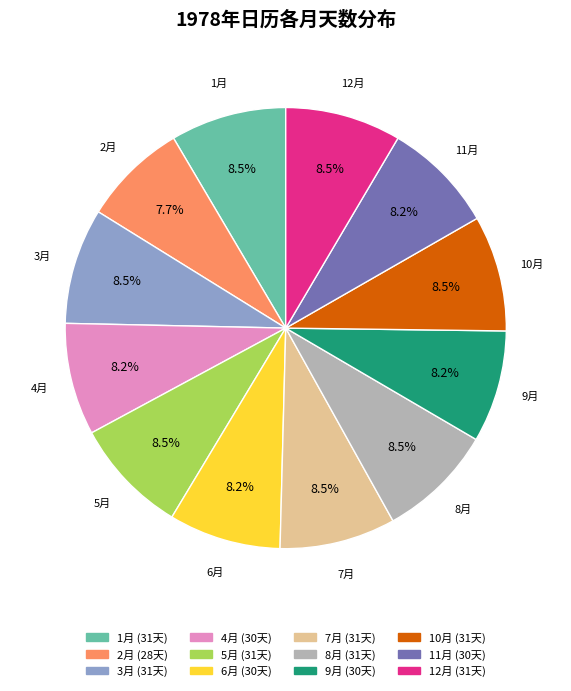

To the nearest percent, what is the difference between the largest and smallest slice percentages?

1%